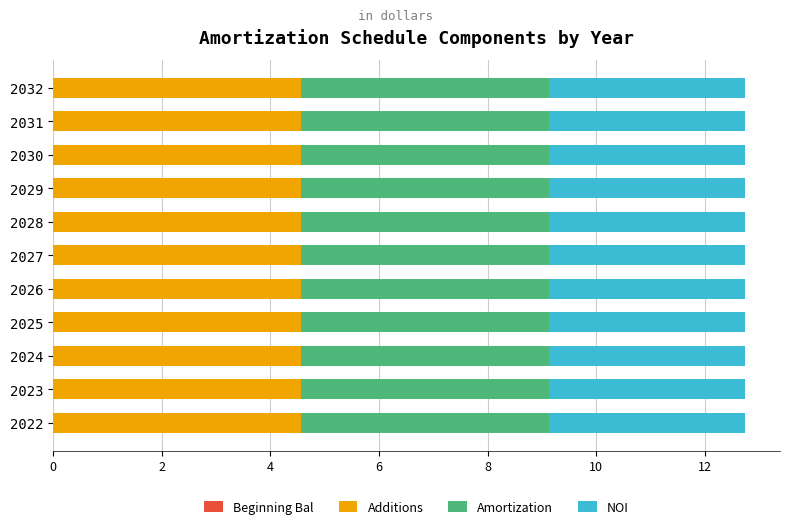

What is the lowest value of the Additions series?

4.6